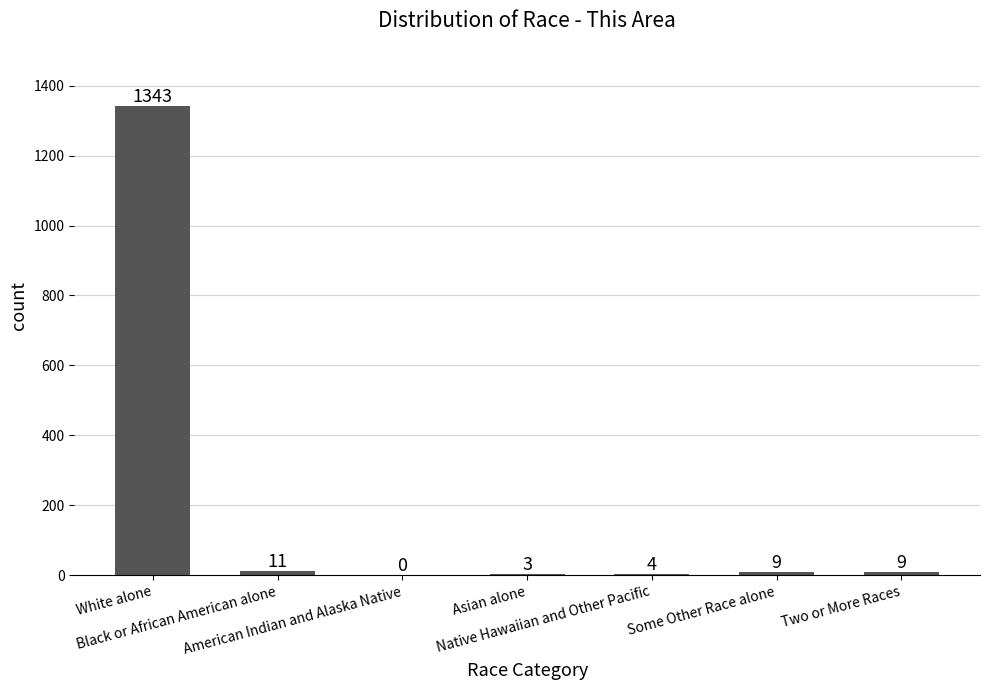

What is the maximum value shown in the chart?

1343